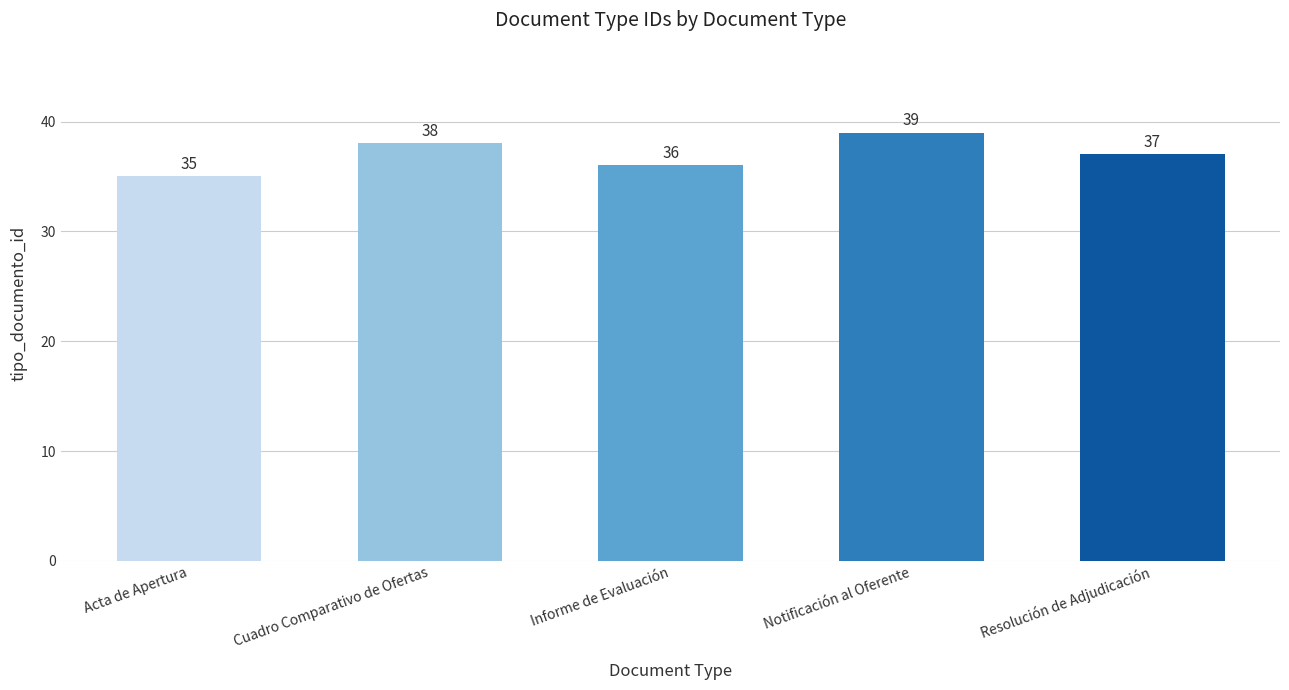

At which label does the data first exceed 37?

Cuadro Comparativo de Ofertas